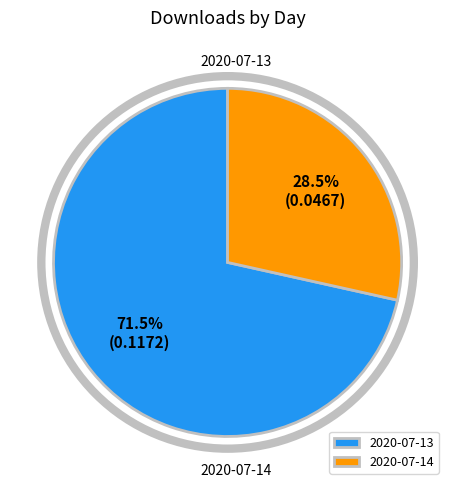

To the nearest percent, what portion does 2020-07-13 represent?

72%